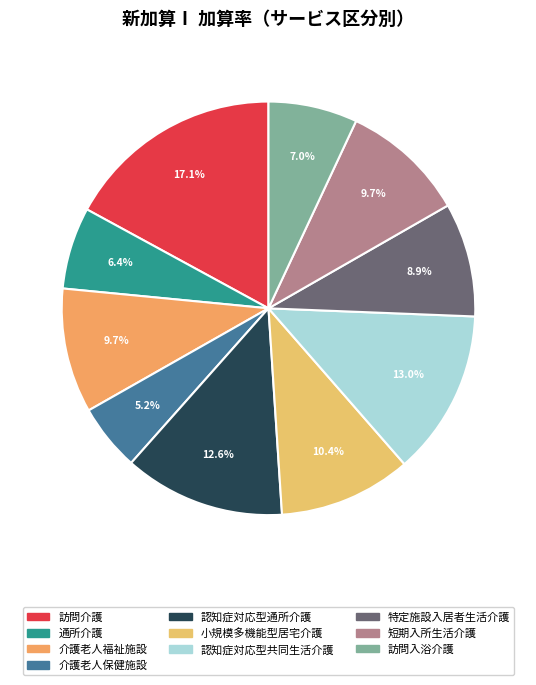

To the nearest percent, what portion does 認知症対応型通所介護 represent?

13%